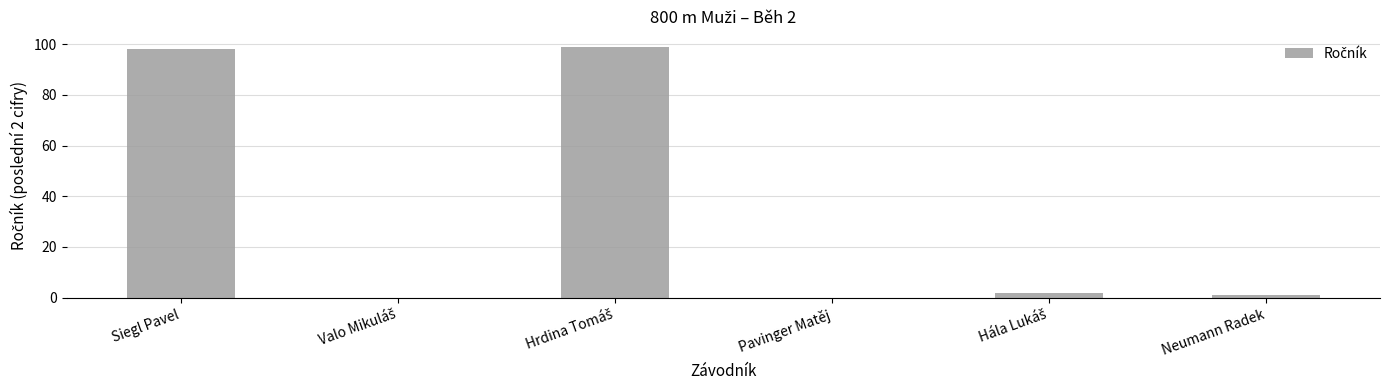

Is it true that the value at Pavinger Matěj is 0?

True